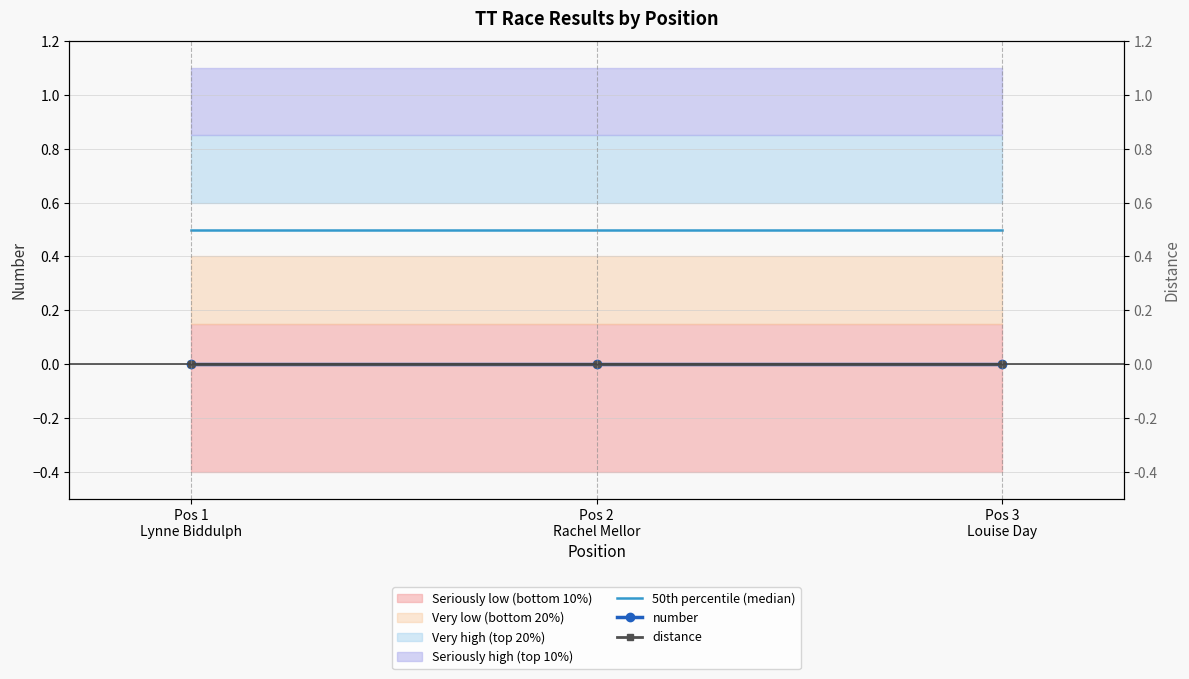

What is the total value across all series at Pos 3
Louise Day?

0.5